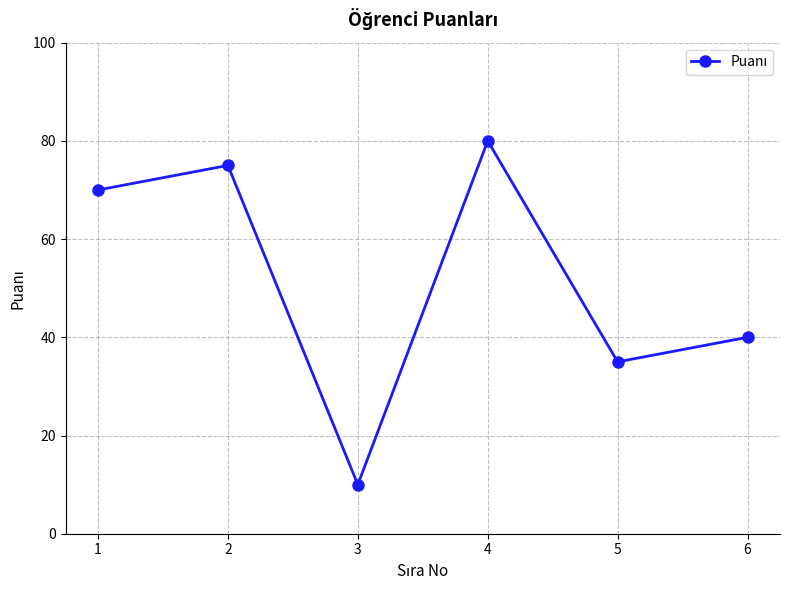

List the labels in order of value, largest first.

4, 2, 1, 6, 5, 3